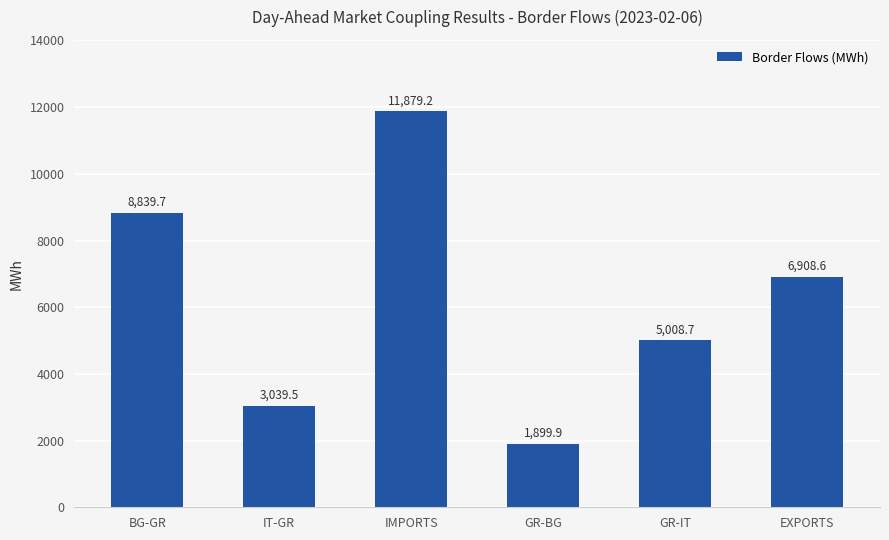

Is it true that the value at GR-IT is 5008.7?

True